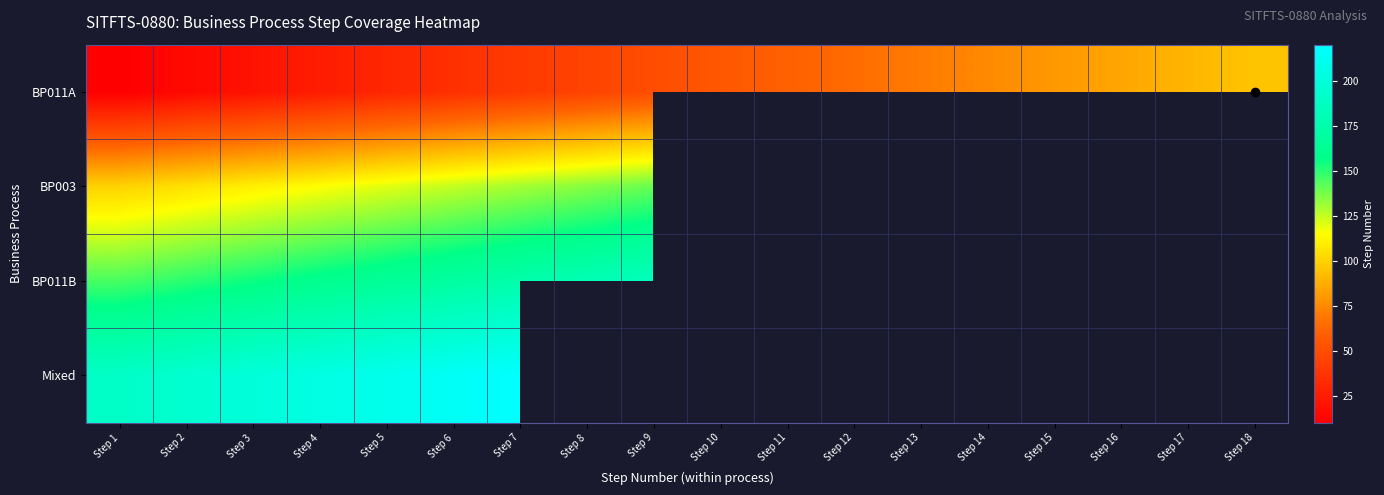

How many series are shown in this chart?

4